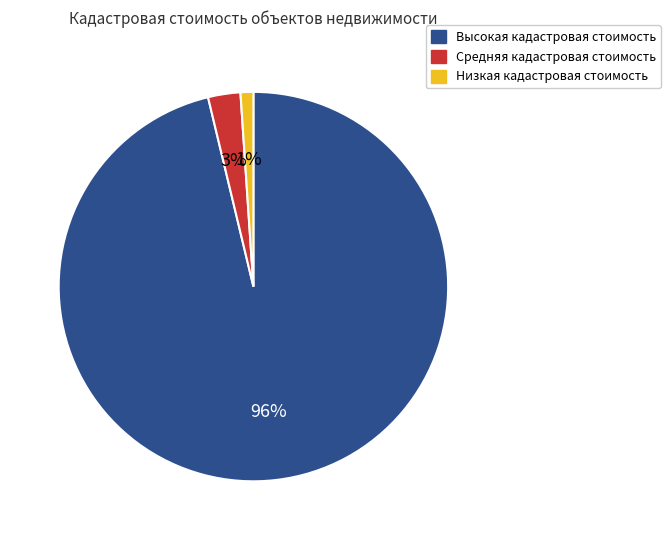

The Высокая кадастровая стоимость slice represents 96% of the pie. True or false?

True